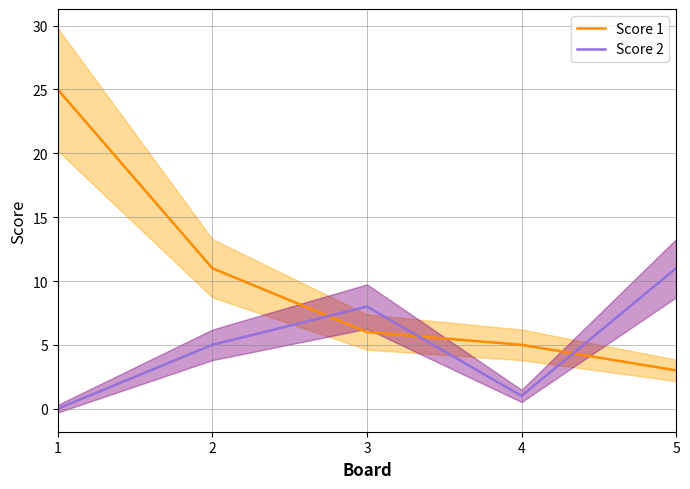

Which category has the highest value in the Score 2 series?

5